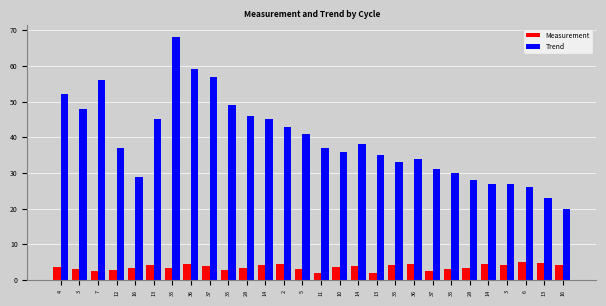

Is it true that Measurement equals 4.3 at 37?

False